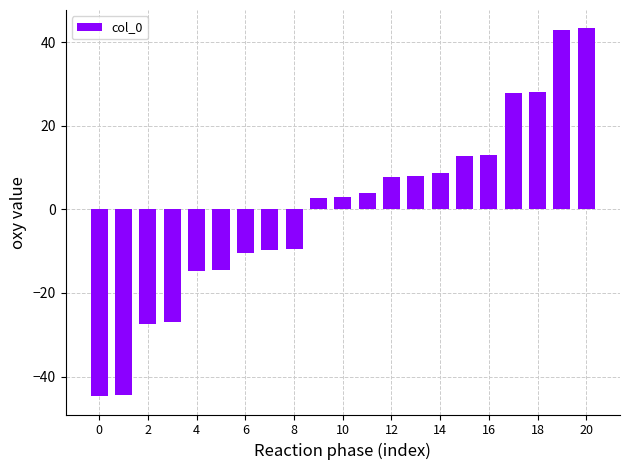

What is the smallest value displayed?

-44.7